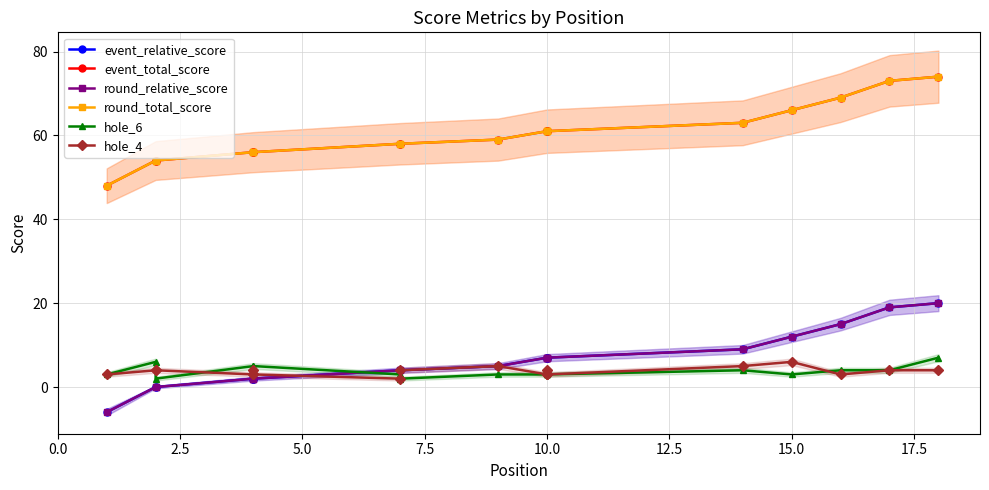

True or false: round_relative_score has a value of 17 at 2.5.

False